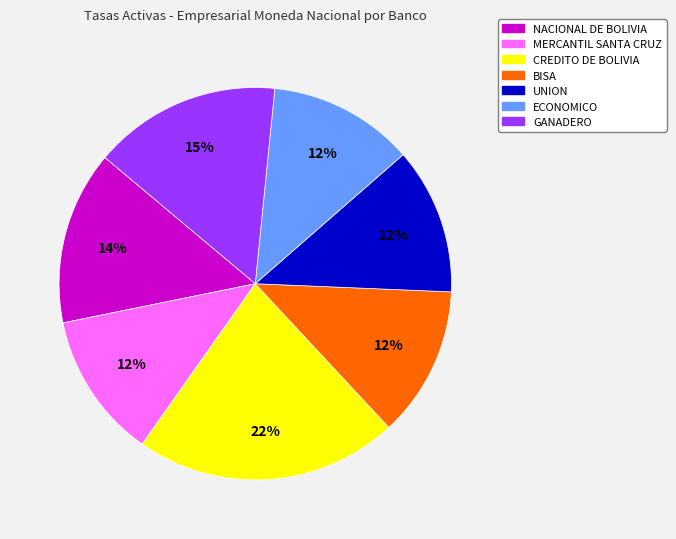

Does any single category account for the majority?

No